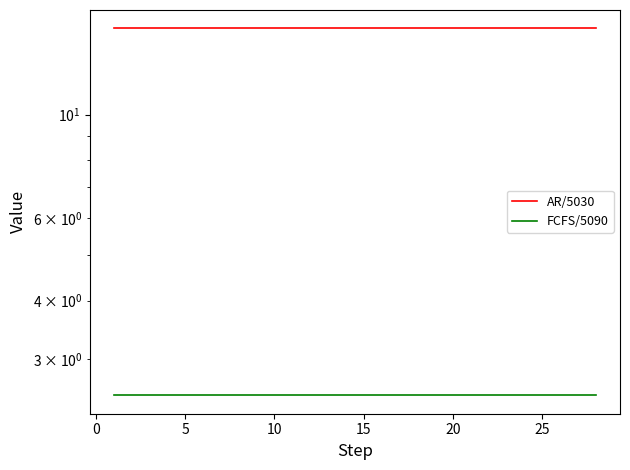

The value of AR/5030 at 15 is 5.7. True or false?

False